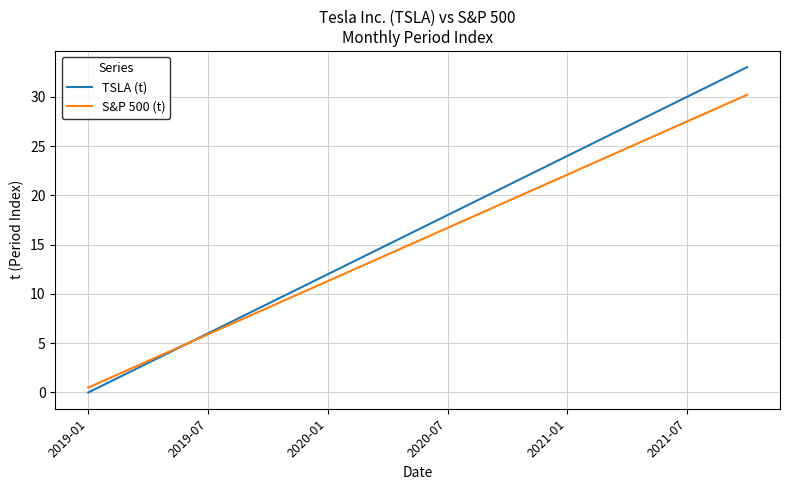

Rank the series by their maximum value, from highest to lowest.

TSLA (t), S&P 500 (t)